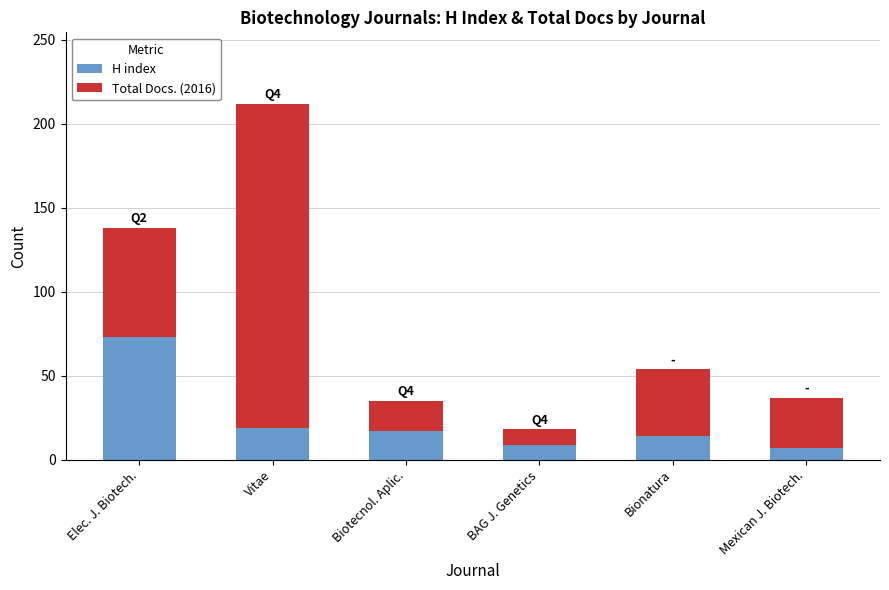

What is the difference between the H index values at BAG J. Genetics and Biotecnol. Aplic.?

8